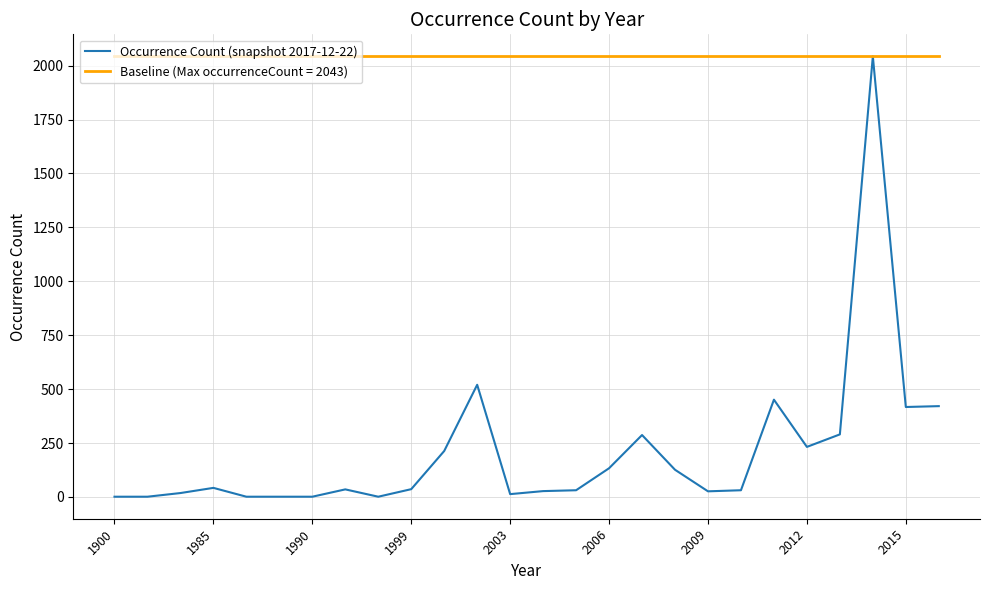

Which series has the largest total across all categories?

Baseline (Max occurrenceCount = 2043)